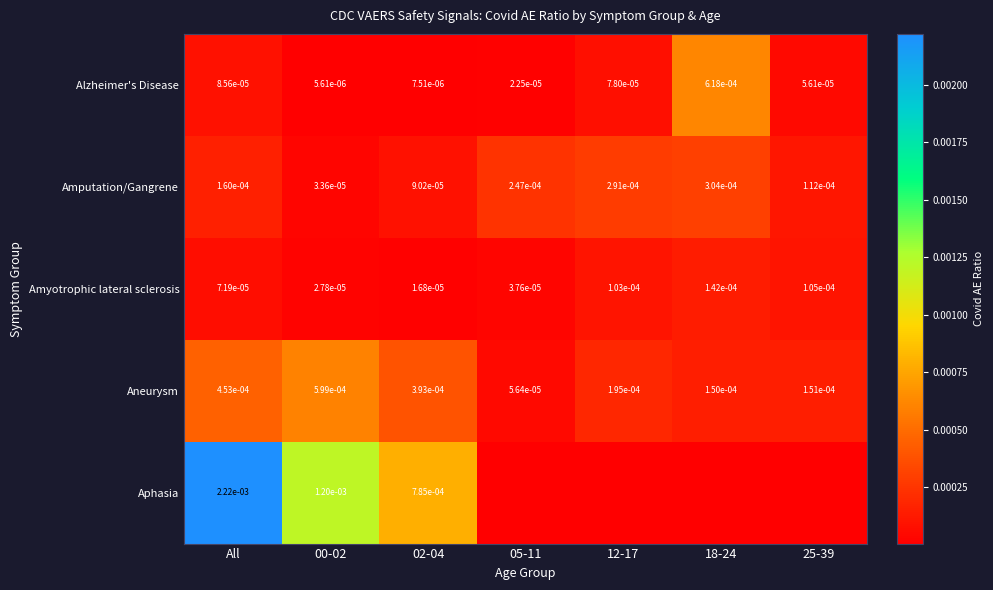

Rank the series at 00-02 from lowest to highest value.

Alzheimer's Disease, Amyotrophic lateral sclerosis, Amputation/Gangrene, Aneurysm, Aphasia